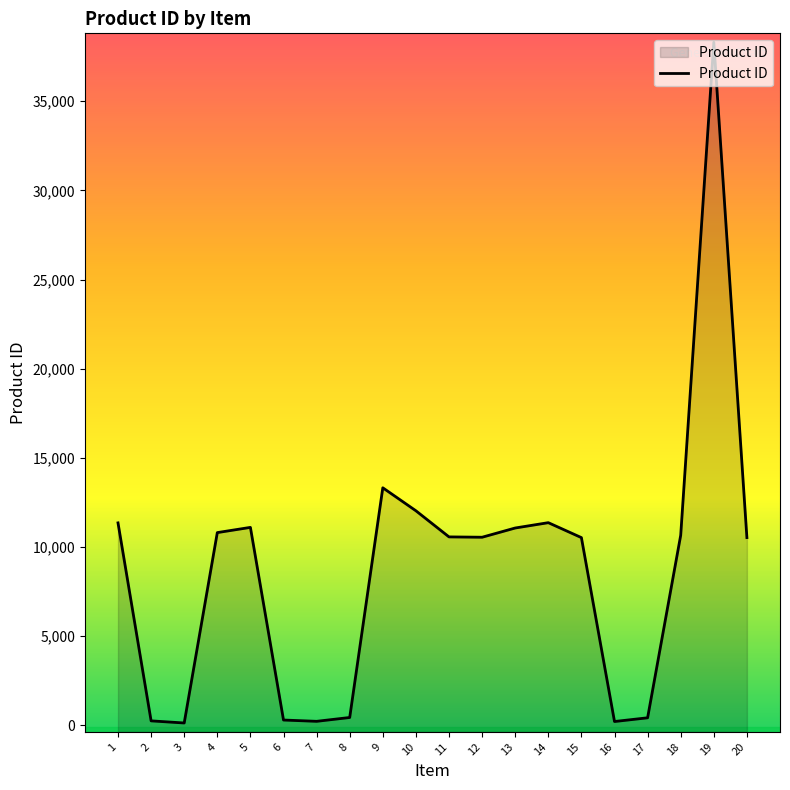

What is the change in value from 17 to 19?

+37886